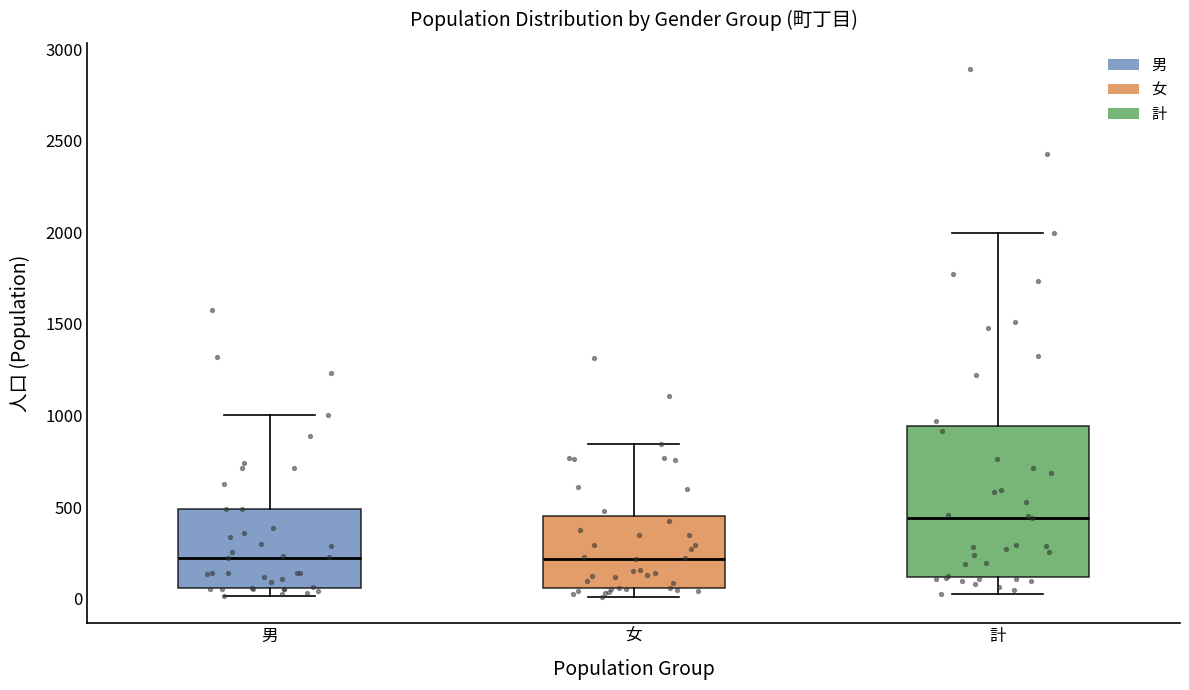

Reading left to right, transcribe this box plot: for each box, give where its median line is, the range the box spans, and where its two whiskers end, as read against the y-axis. The values are not printed on the chart, so give them approximately, as read against the axis.

男: median 200, box 50 to 500, whiskers 0 to 1000
女: median 200, box 50 to 450, whiskers 0 to 850
計: median 450, box 100 to 950, whiskers 50 to 2000